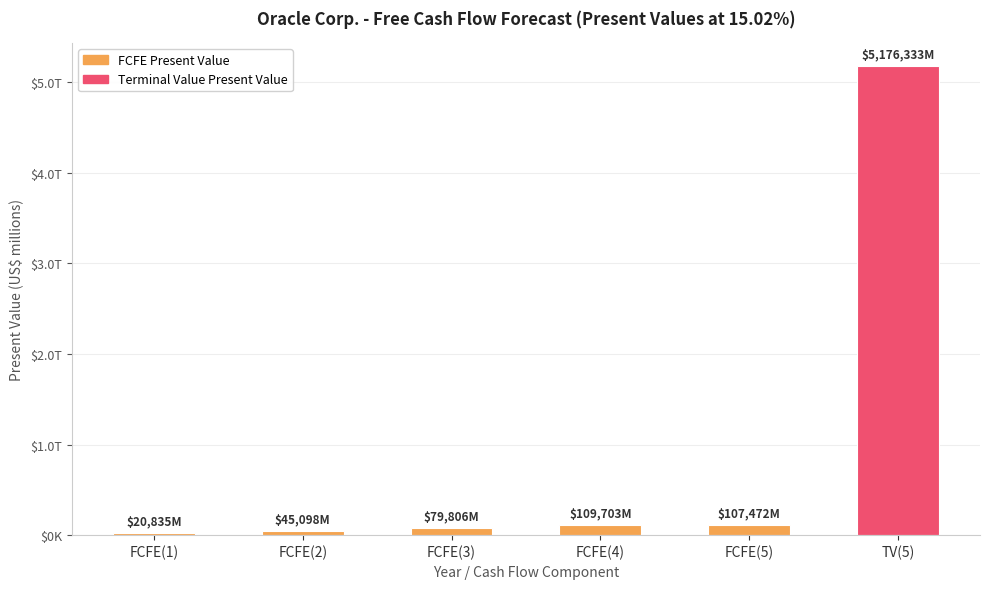

Which category has the highest value across all series?

FCFE(4)